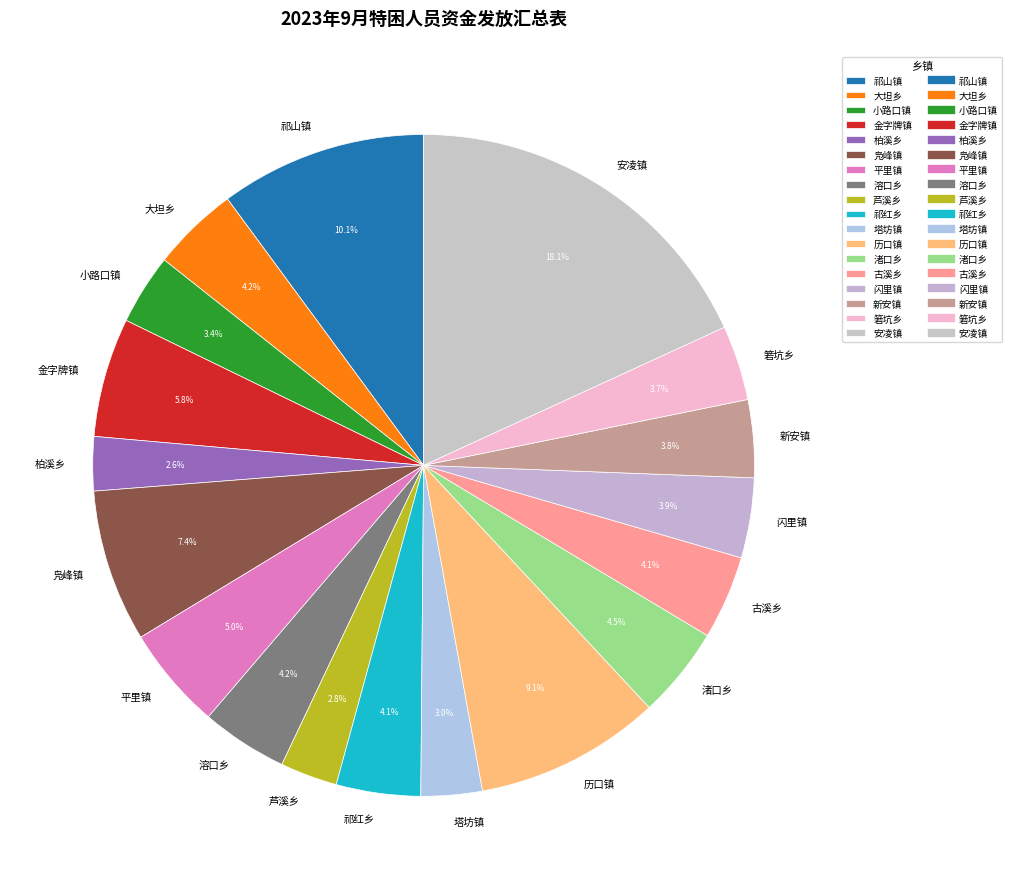

Combined, do 大坦乡 and 祁山镇 account for over 50%?

No